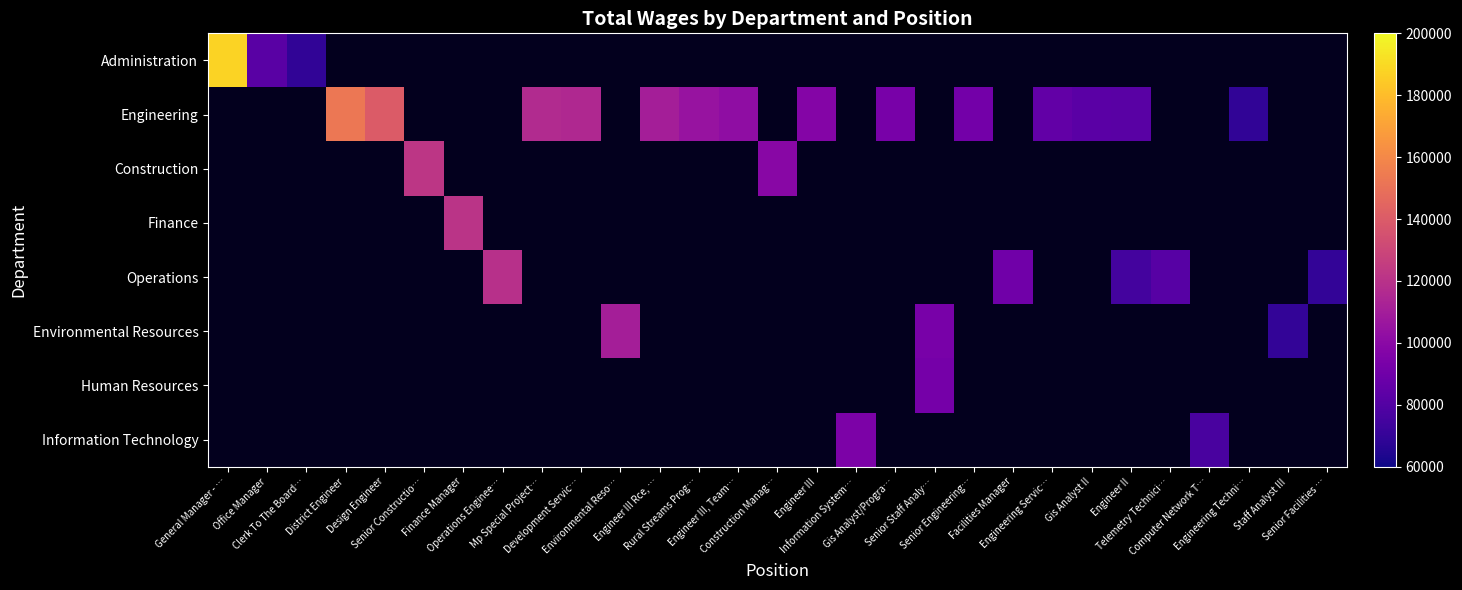

What is the lowest value of the Administration series?

69048.0